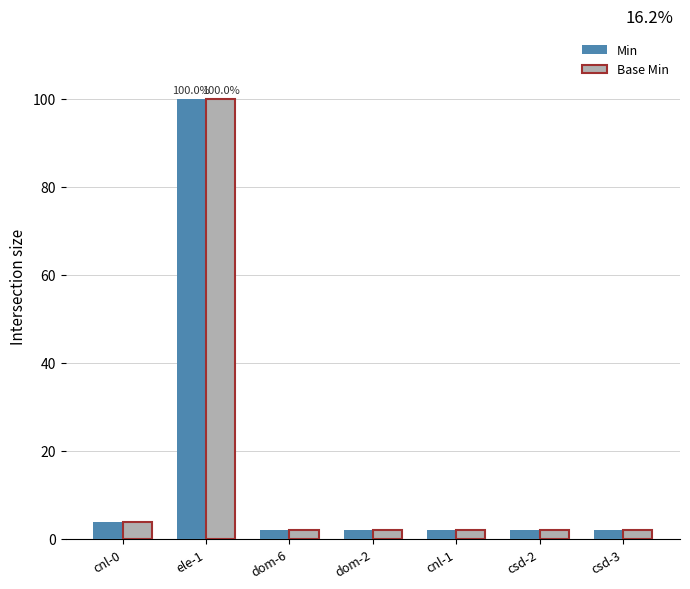

How many data points does each series have?

7